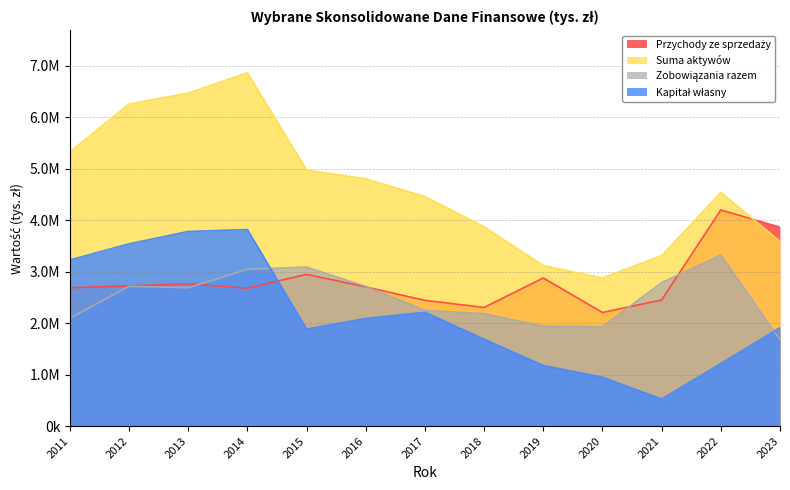

Is the value of Suma aktywów at 2018 greater than the value of Zobowiązania razem at 2019?

Yes